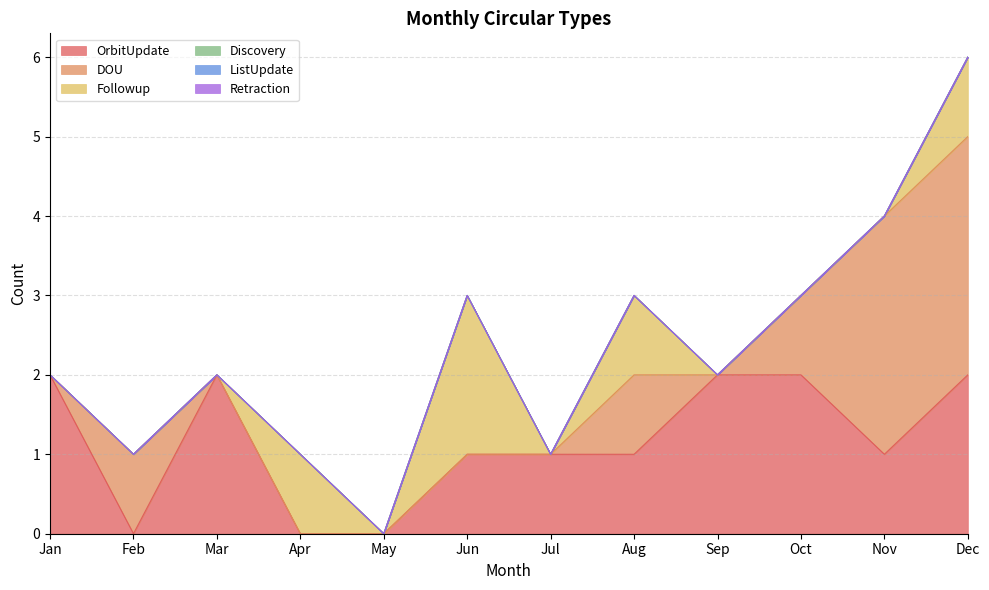

True or false: DOU and Followup cross at least once.

False